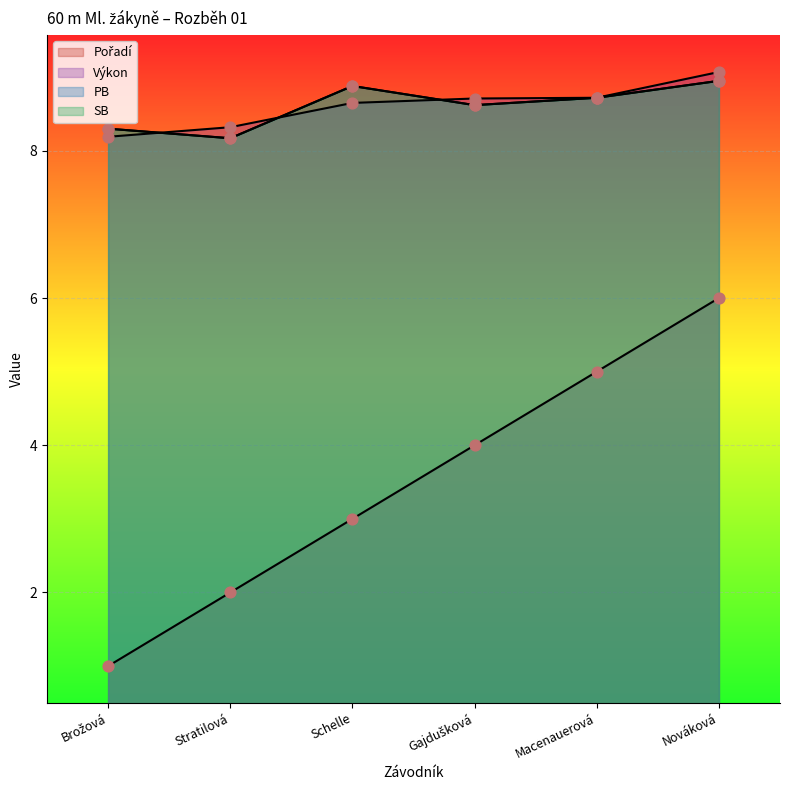

Which series contains the lowest Y value?

Pořadí